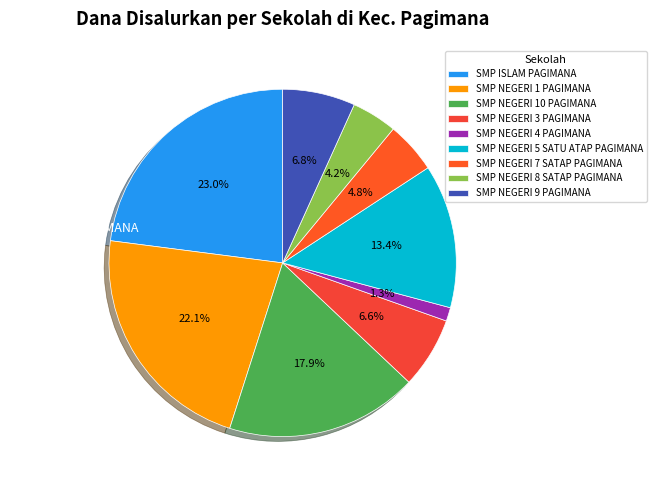

To the nearest percent, what is the combined percentage of SMP NEGERI 1 PAGIMANA and SMP NEGERI 7 SATAP PAGIMANA?

27%